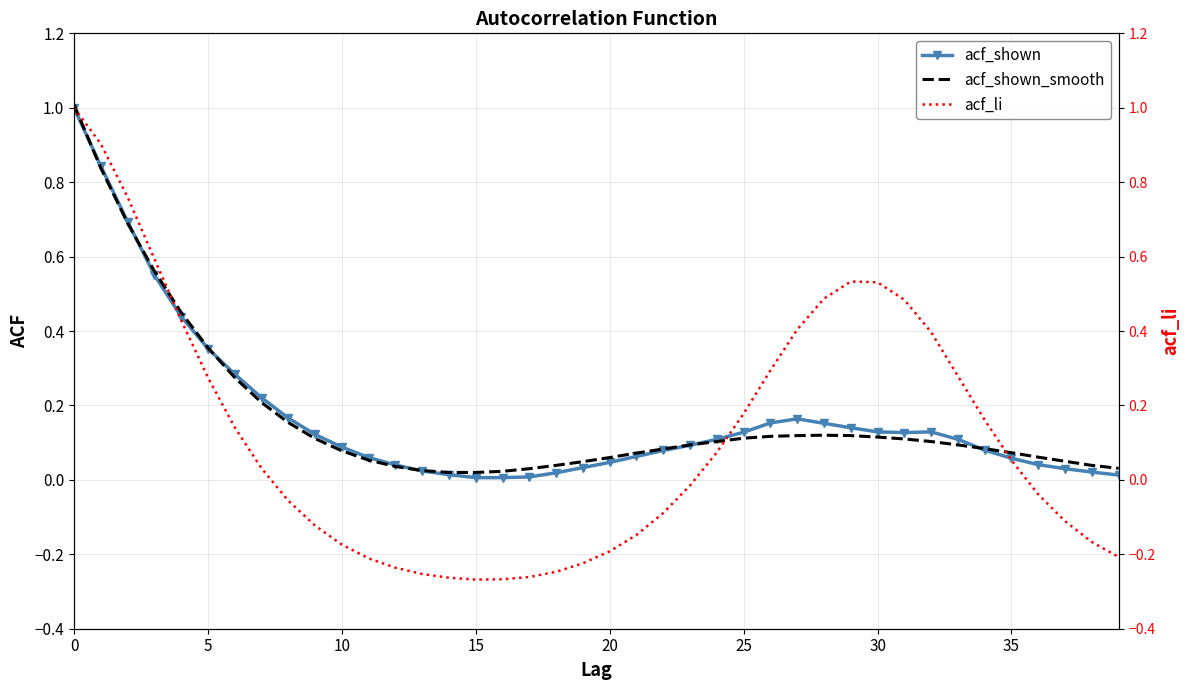

True or false: acf_shown and acf_li cross at least once.

True